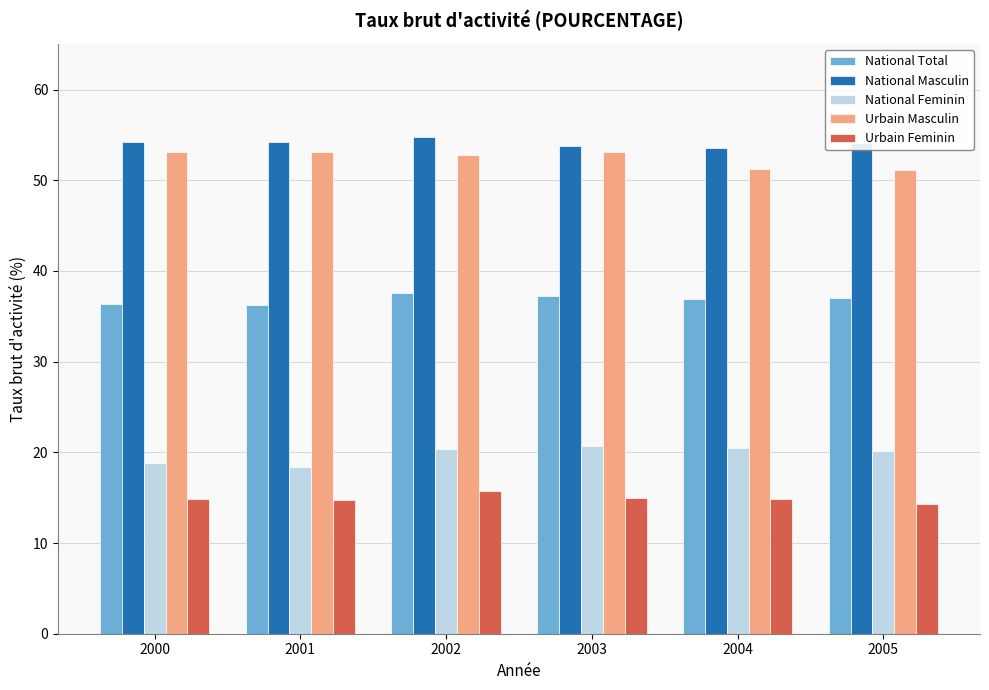

Read the National Masculin value at 2003.

53.8